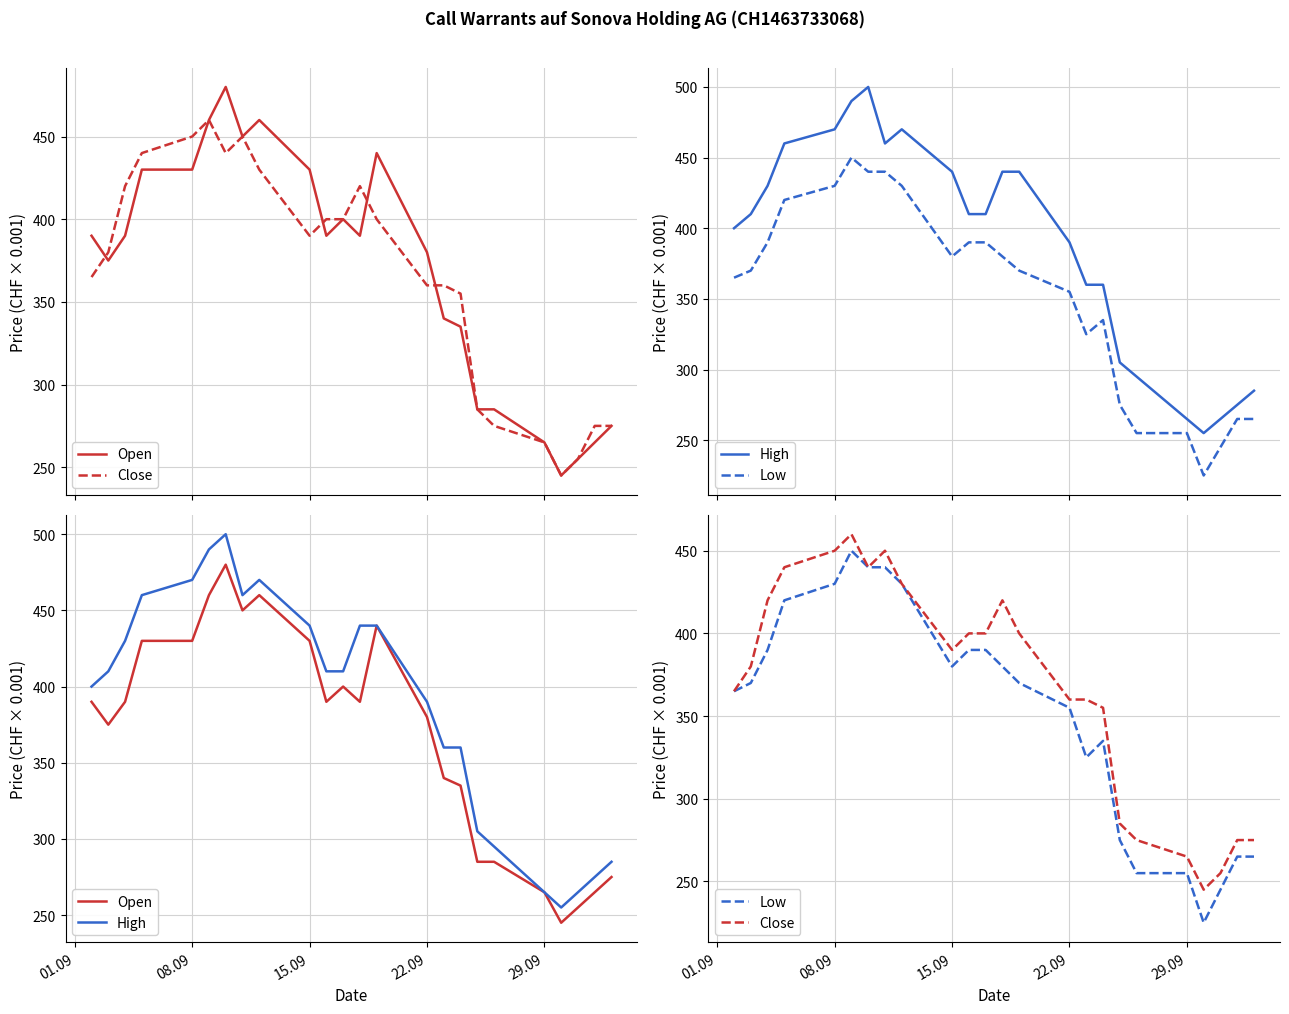

What is the difference between the second highest and second lowest values in the Close series?

195